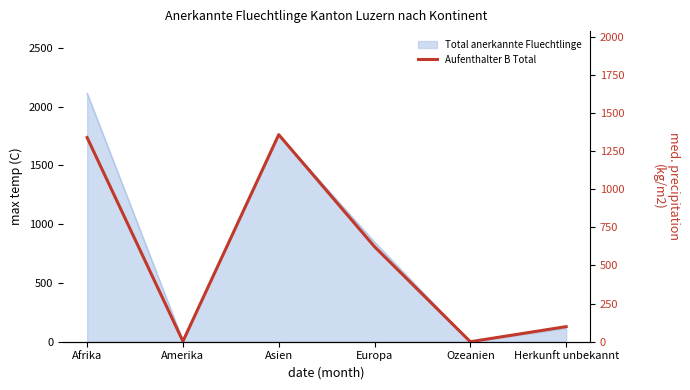

Reading right to left, extract all data points from this chart.

Herkunft unbekannt=99	Ozeanien=0	Europa=623	Asien=1358	Amerika=3	Afrika=1339